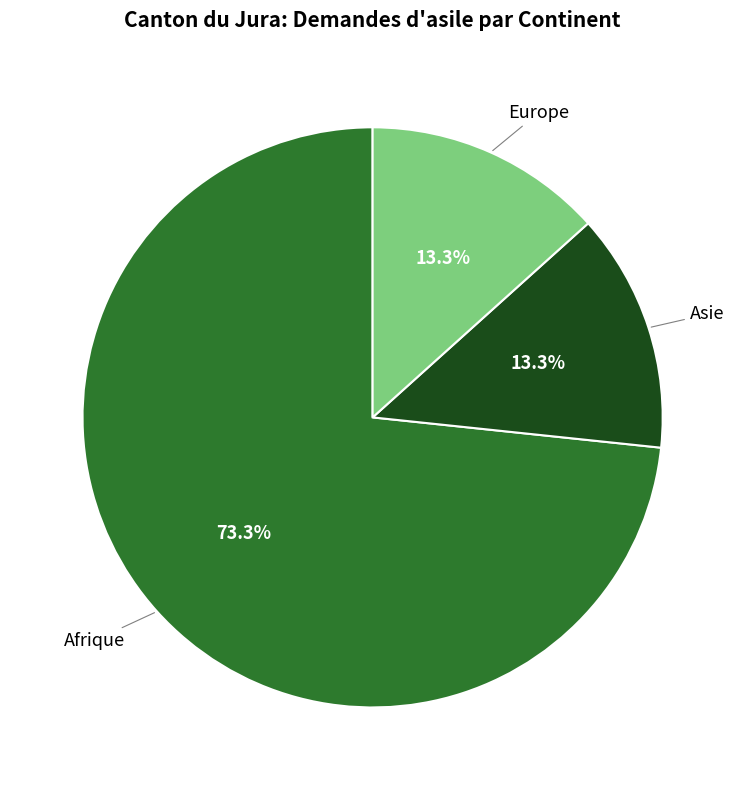

How many slices are in this pie chart?

3